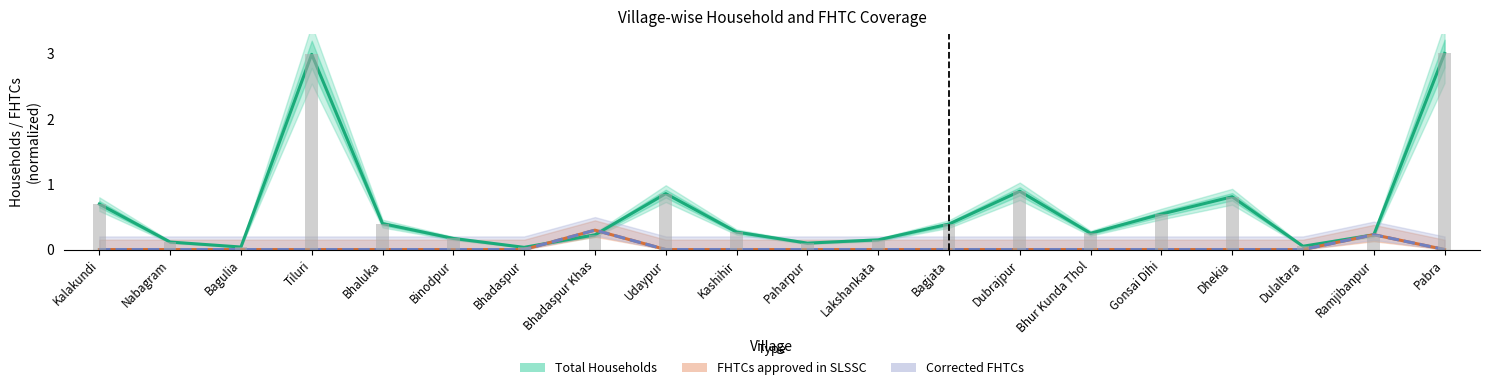

Is it true that Corrected FHTCs equals 0.2 at Paharpur?

False